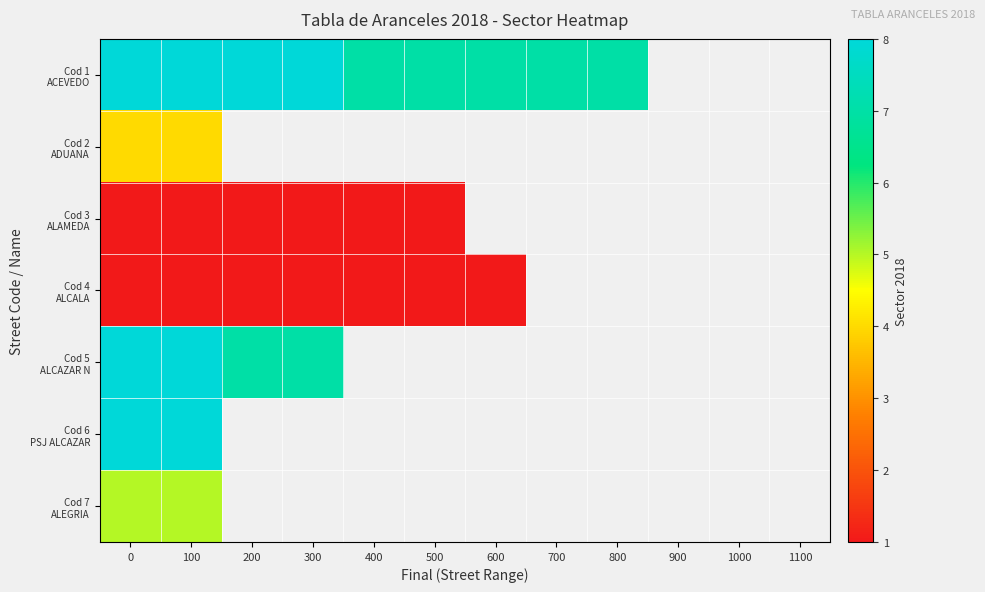

Which series changed the most between 100 and 400?

Cod 1 ACEVEDO